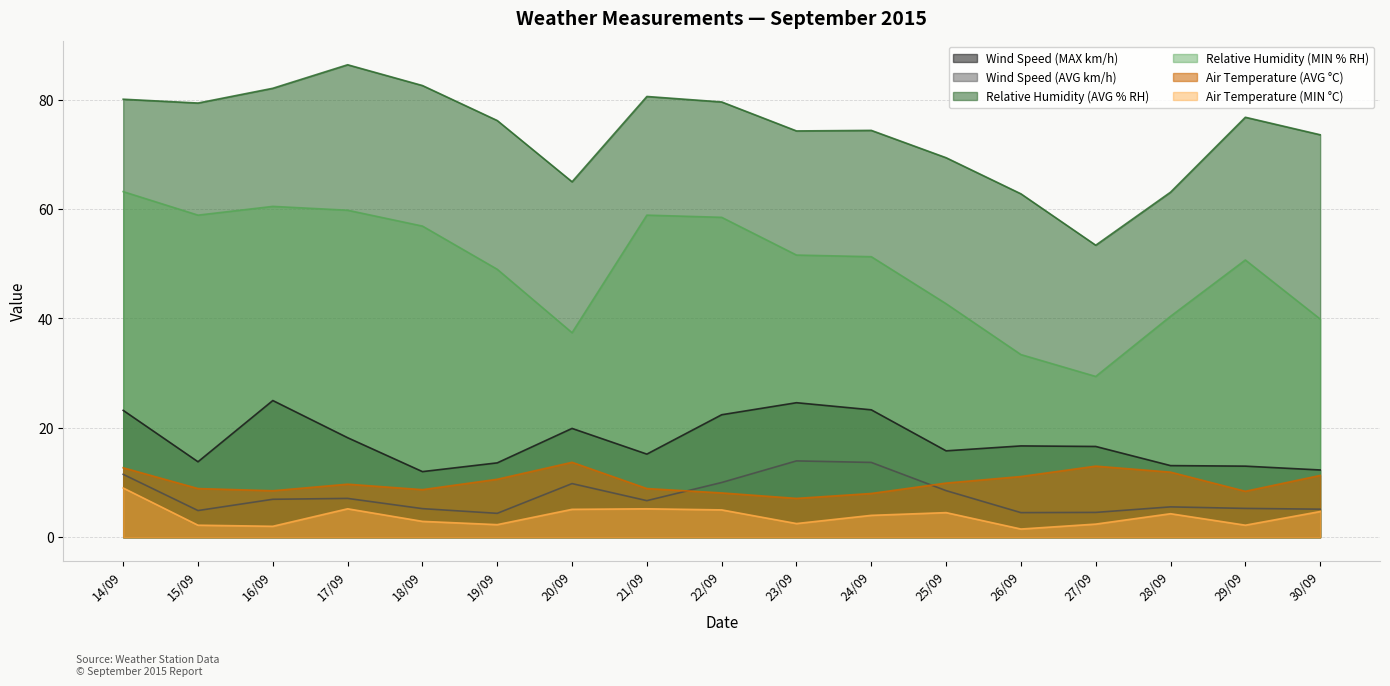

At which category is the sum across all series the highest?

14/09